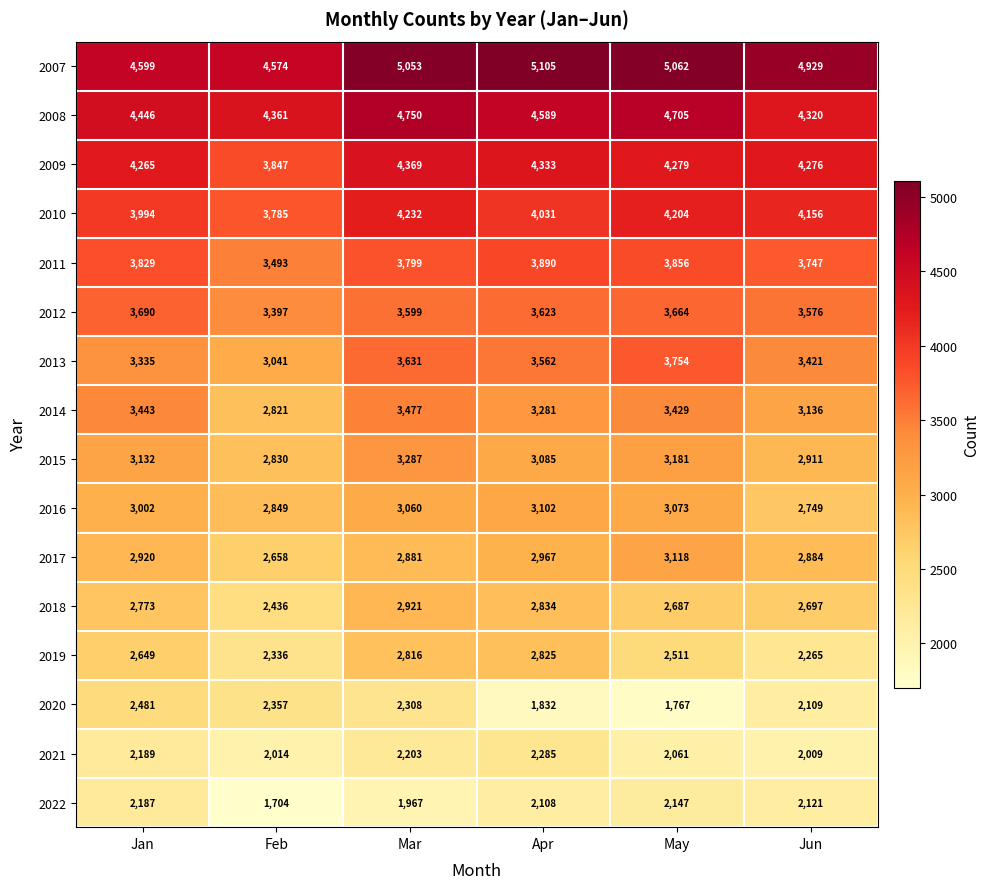

Which series has the widest spread of values?

2020